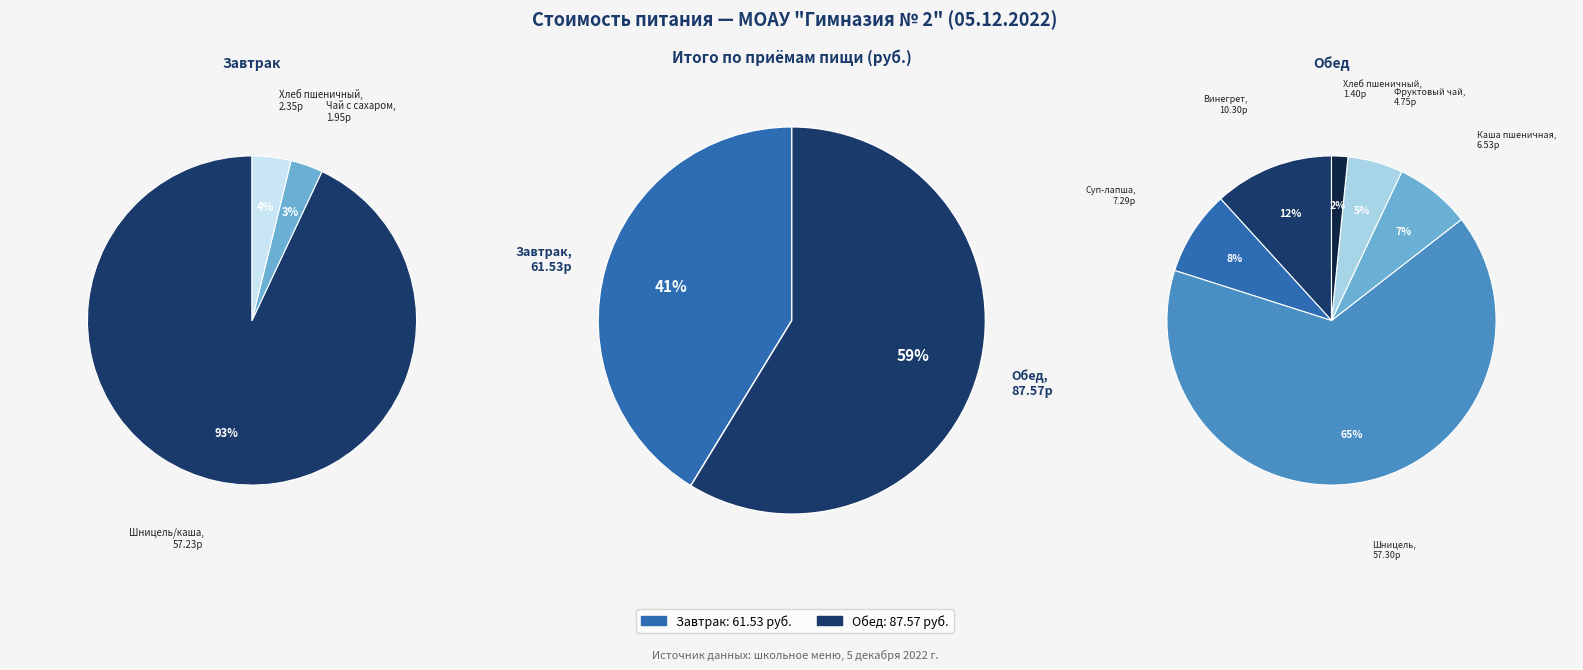

Does any single category account for the majority?

Yes